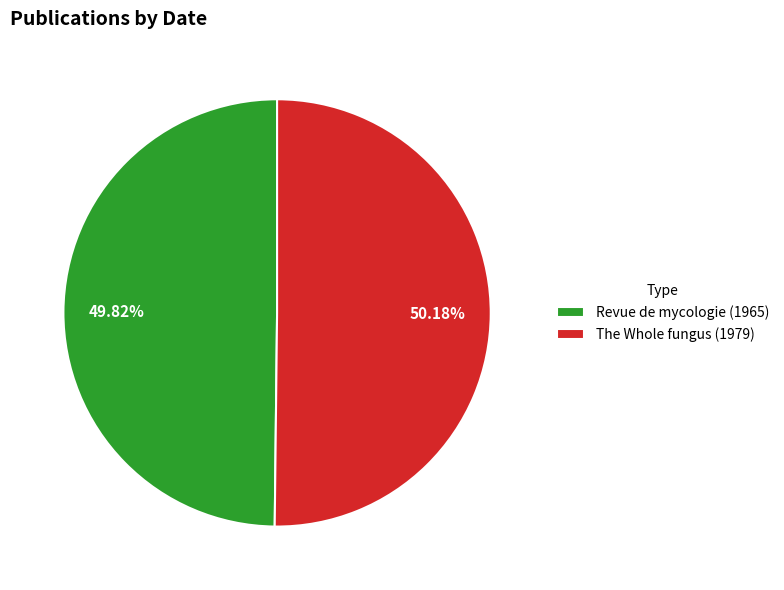

Combined, what portion of the pie is Revue de mycologie (1965) and The Whole fungus (1979)?

100.0%